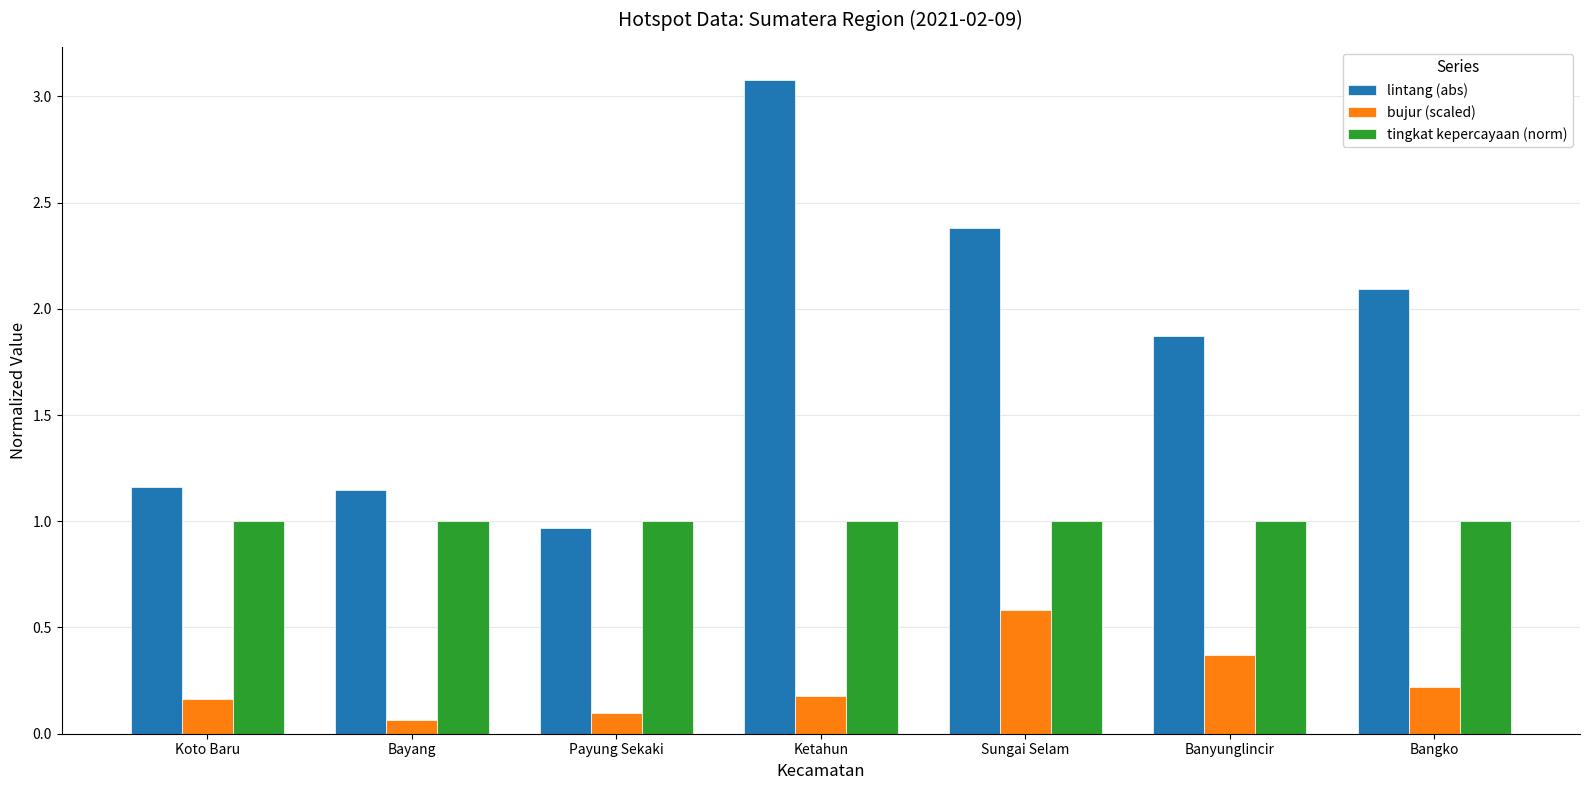

At which label does lintang (abs) reach its minimum?

Payung Sekaki